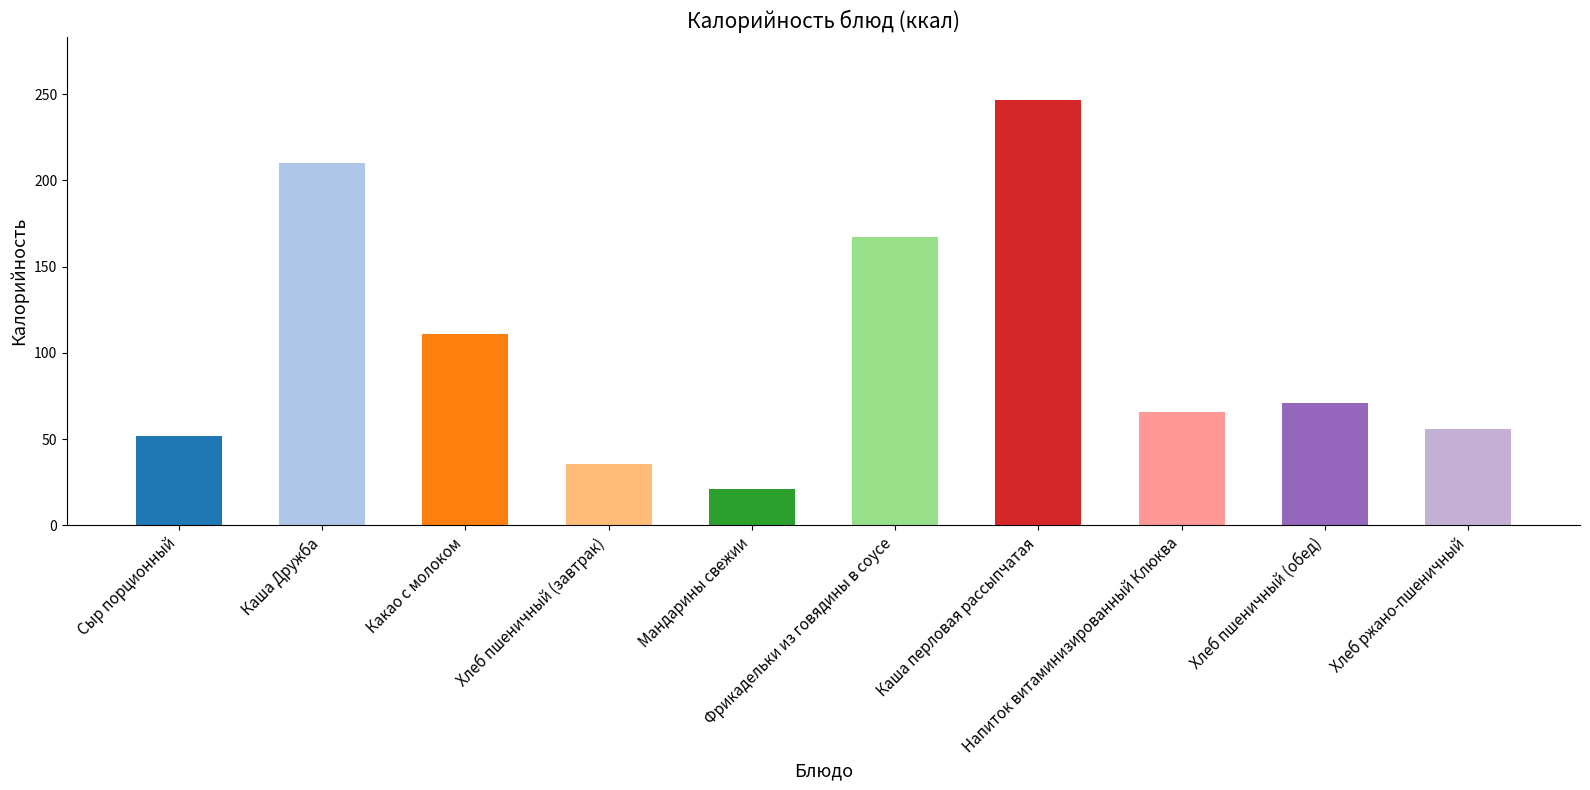

Rank the categories by value from highest to lowest.

Каша перловая рассыпчатая, Каша Дружба, Фрикадельки из говядины в соусе, Какао с молоком, Хлеб пшеничный (обед), Напиток витаминизированный Клюква, Хлеб ржано-пшеничный, Сыр порционный, Хлеб пшеничный (завтрак), Мандарины свежии